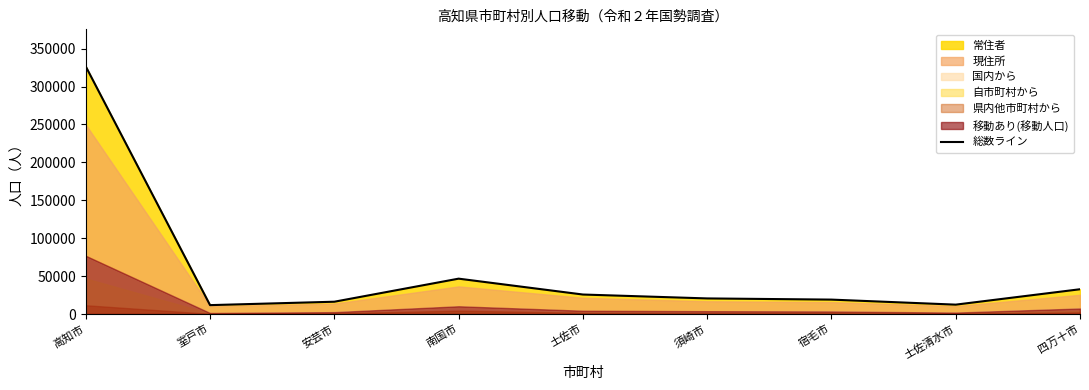

How many lines are shown in the chart?

1